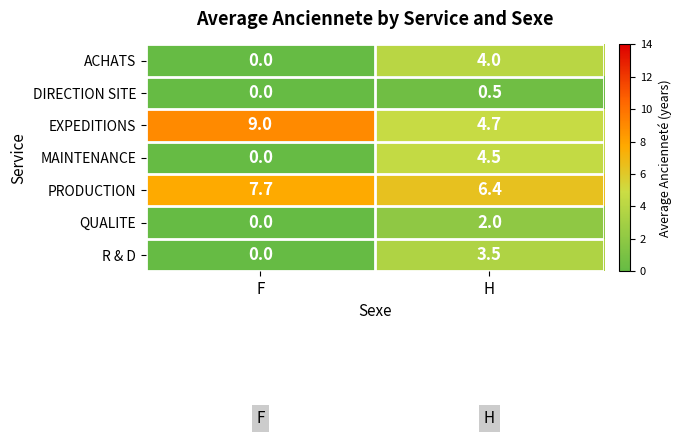

How many positive values does the ACHATS series have?

1